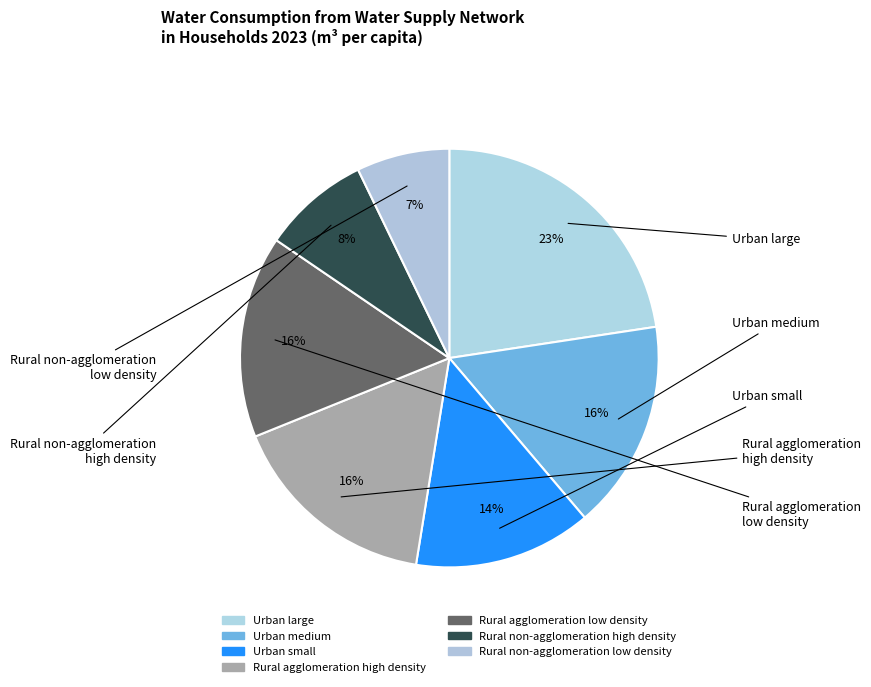

How many segments does this pie chart have?

7